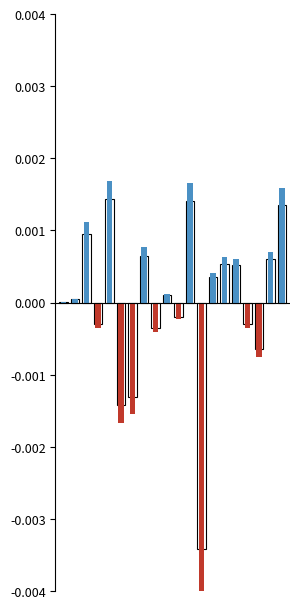

Is the value of secondary at 17 greater than the value of intensity deviation at 17?

Yes